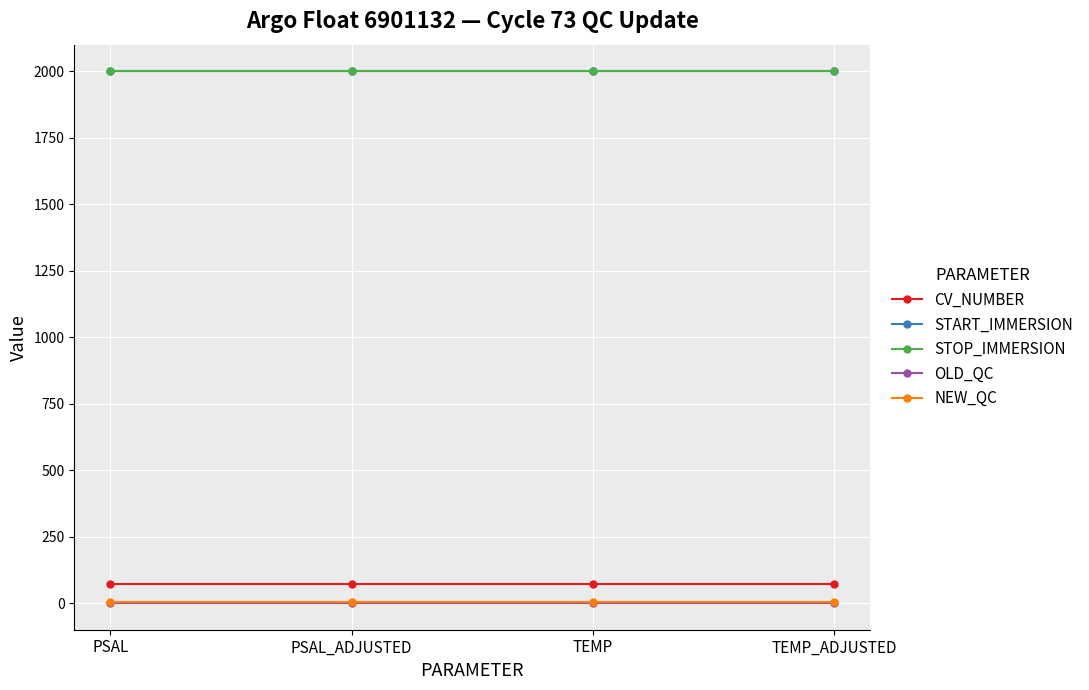

Reading left to right, transcribe all the data shown in this chart.

CV_NUMBER: PSAL=73.0	PSAL_ADJUSTED=73.0	TEMP=73.0	TEMP_ADJUSTED=73.0
START_IMMERSION: PSAL=2000.9	PSAL_ADJUSTED=2000.9	TEMP=2000.9	TEMP_ADJUSTED=2000.9
STOP_IMMERSION: PSAL=2000.9	PSAL_ADJUSTED=2000.9	TEMP=2000.9	TEMP_ADJUSTED=2000.9
OLD_QC: PSAL=1.0	PSAL_ADJUSTED=1.0	TEMP=1.0	TEMP_ADJUSTED=1.0
NEW_QC: PSAL=4.0	PSAL_ADJUSTED=4.0	TEMP=4.0	TEMP_ADJUSTED=4.0